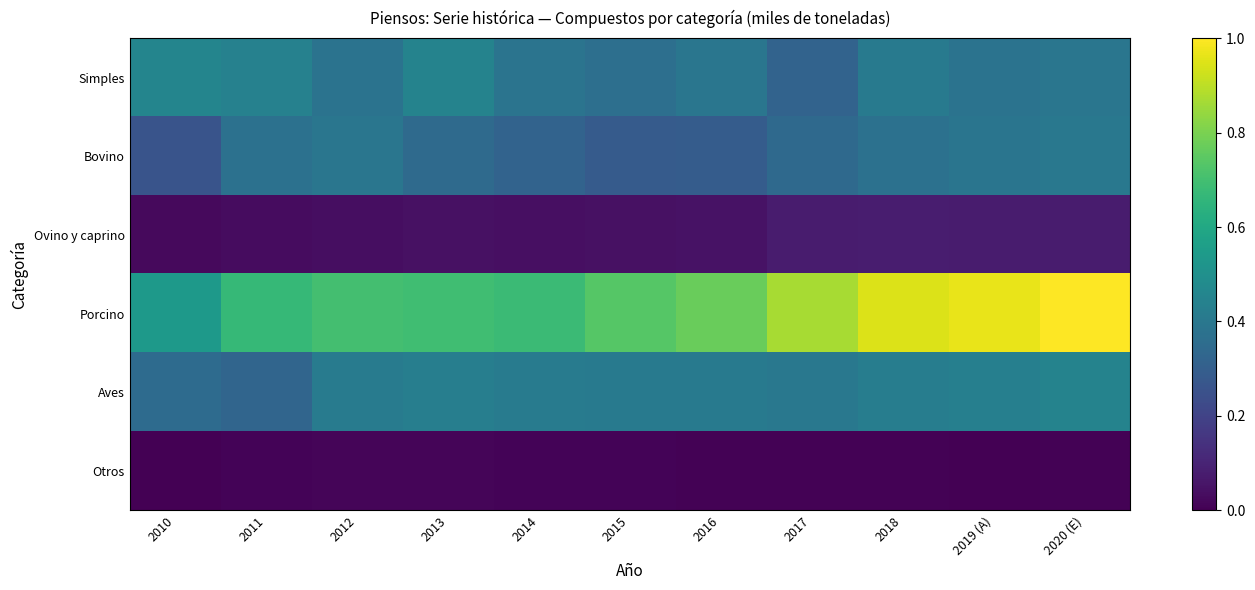

Which series has the largest range (max minus min)?

Porcino